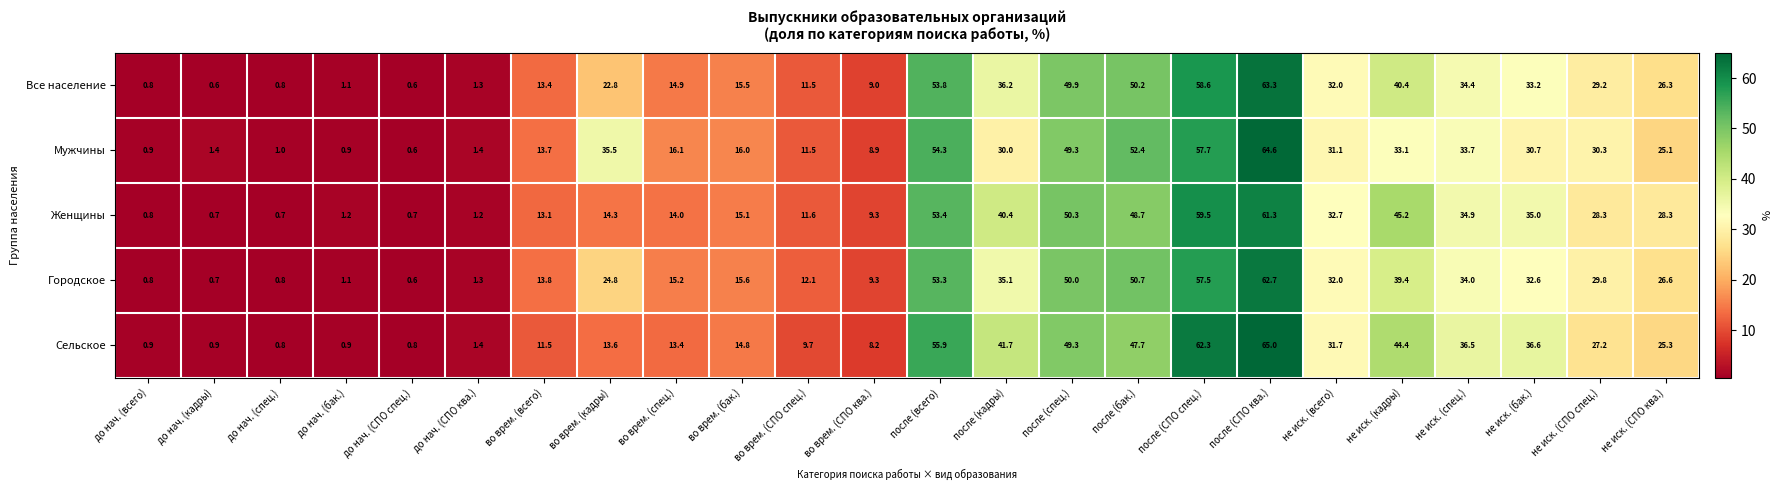

What is the difference between the highest and lowest values at до нач. (спец.)?

0.3